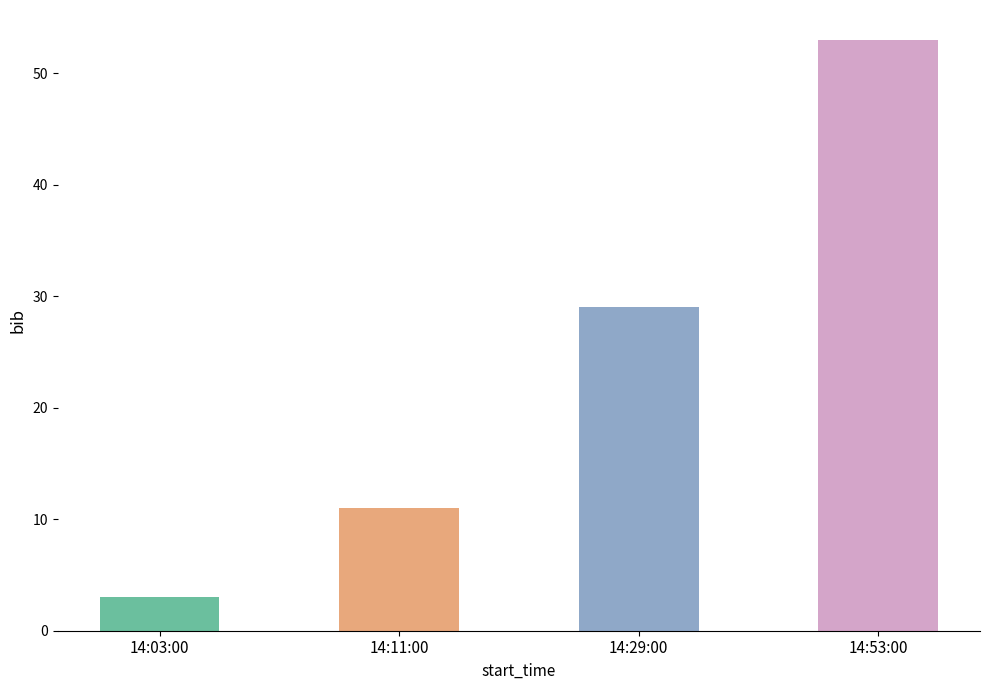

Are the bars grouped side by side (vs. stacked)?

No